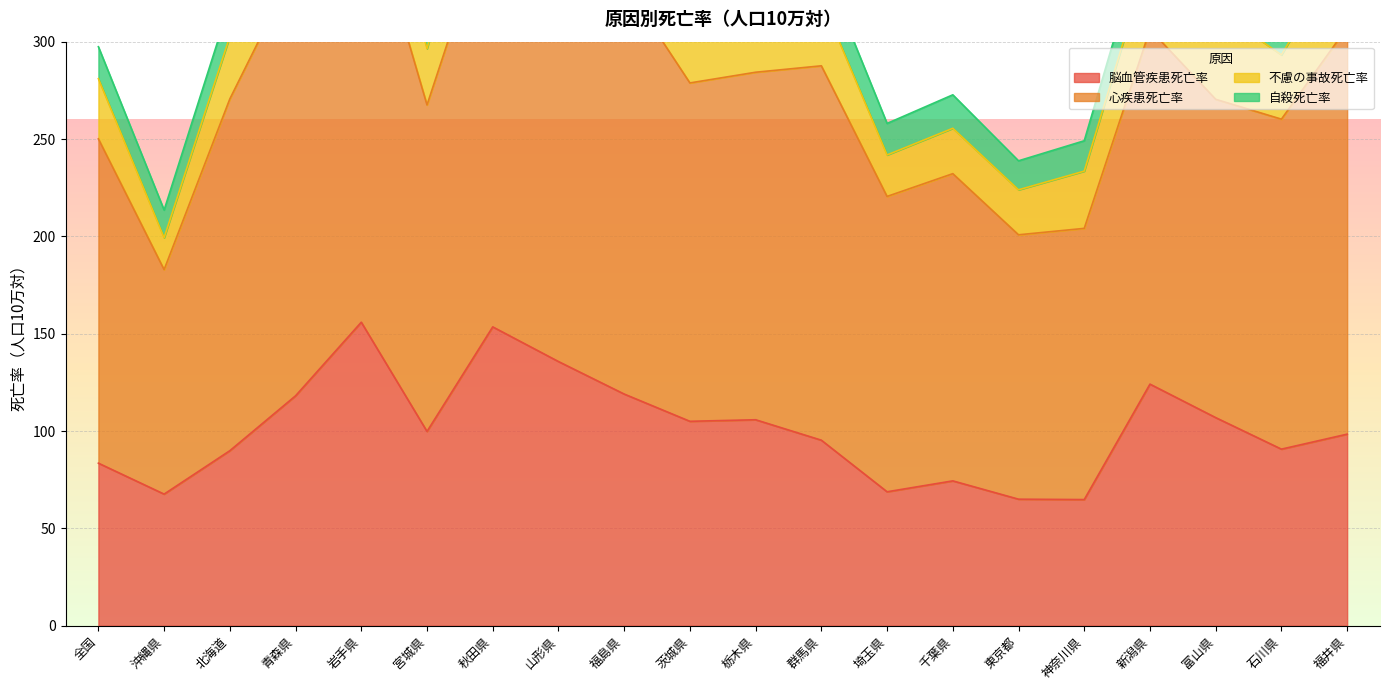

How many lines are shown in the chart?

4